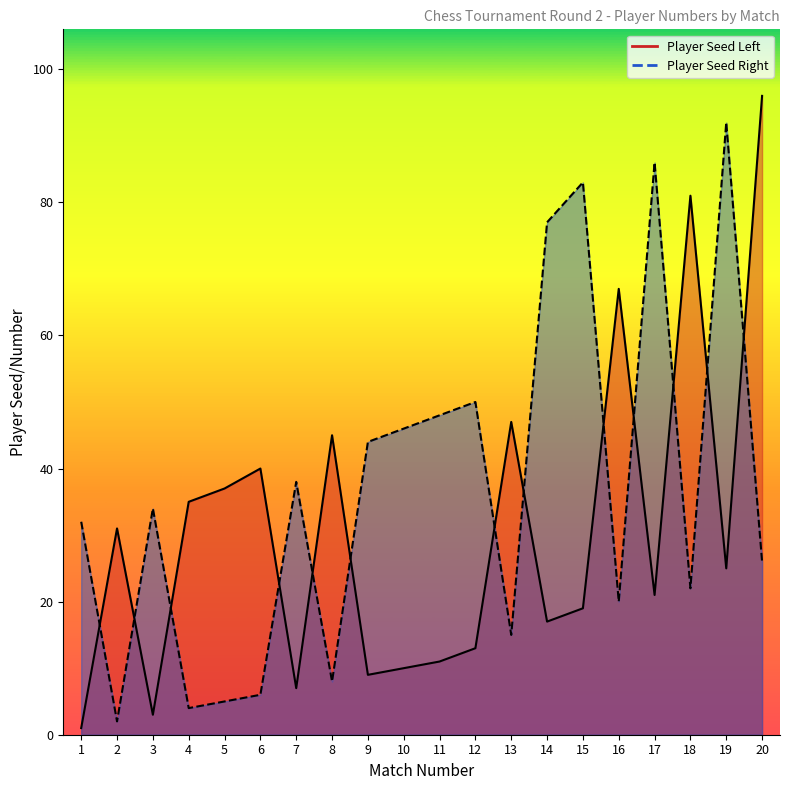

After their last crossing, which series has the higher values: Player Rating Right or Player Rating Left?

Player Rating Left